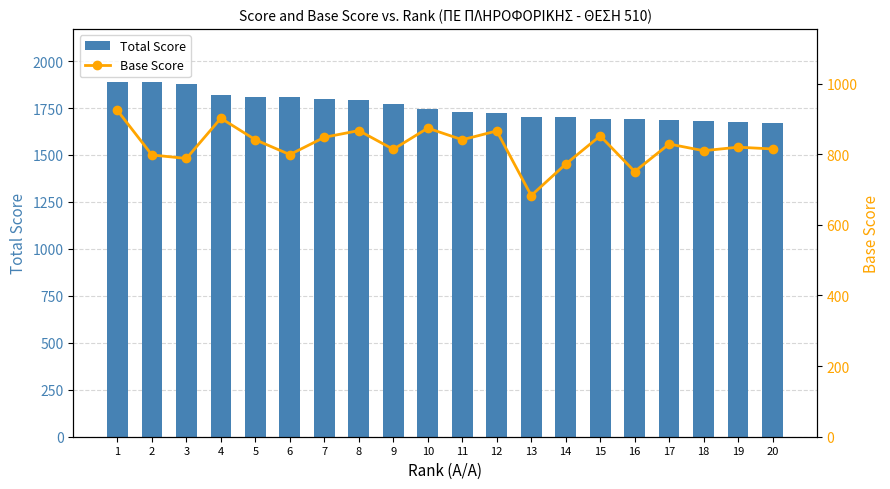

What is the average value of the Base Score series?

825